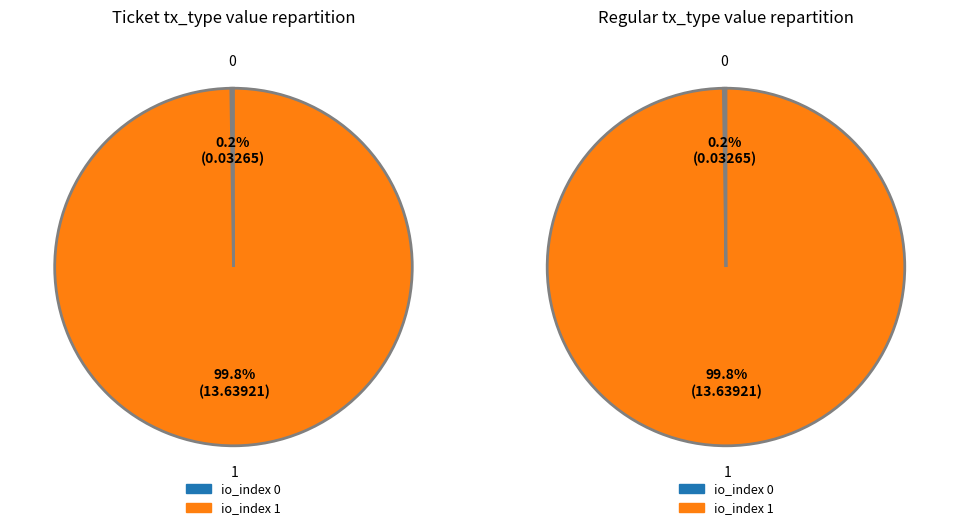

Is there a majority slice in this chart?

Yes